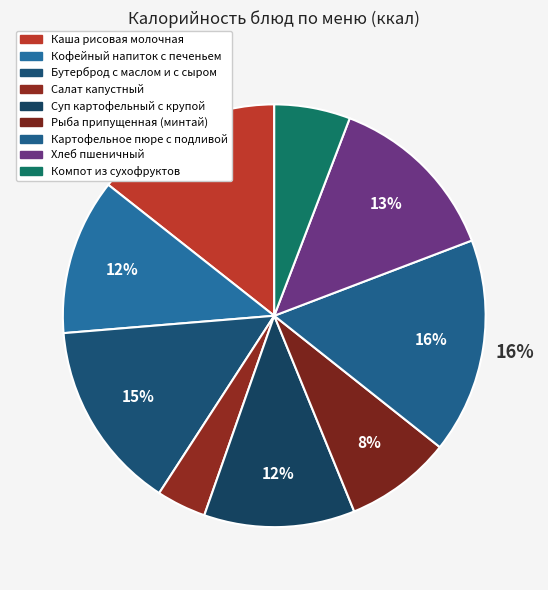

Is there any slice that represents more than half of the pie?

No